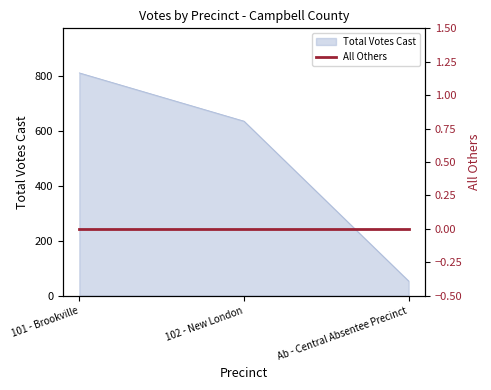

List the labels in order of value, smallest first.

Ab - Central Absentee Precinct, 102 - New London, 101 - Brookville